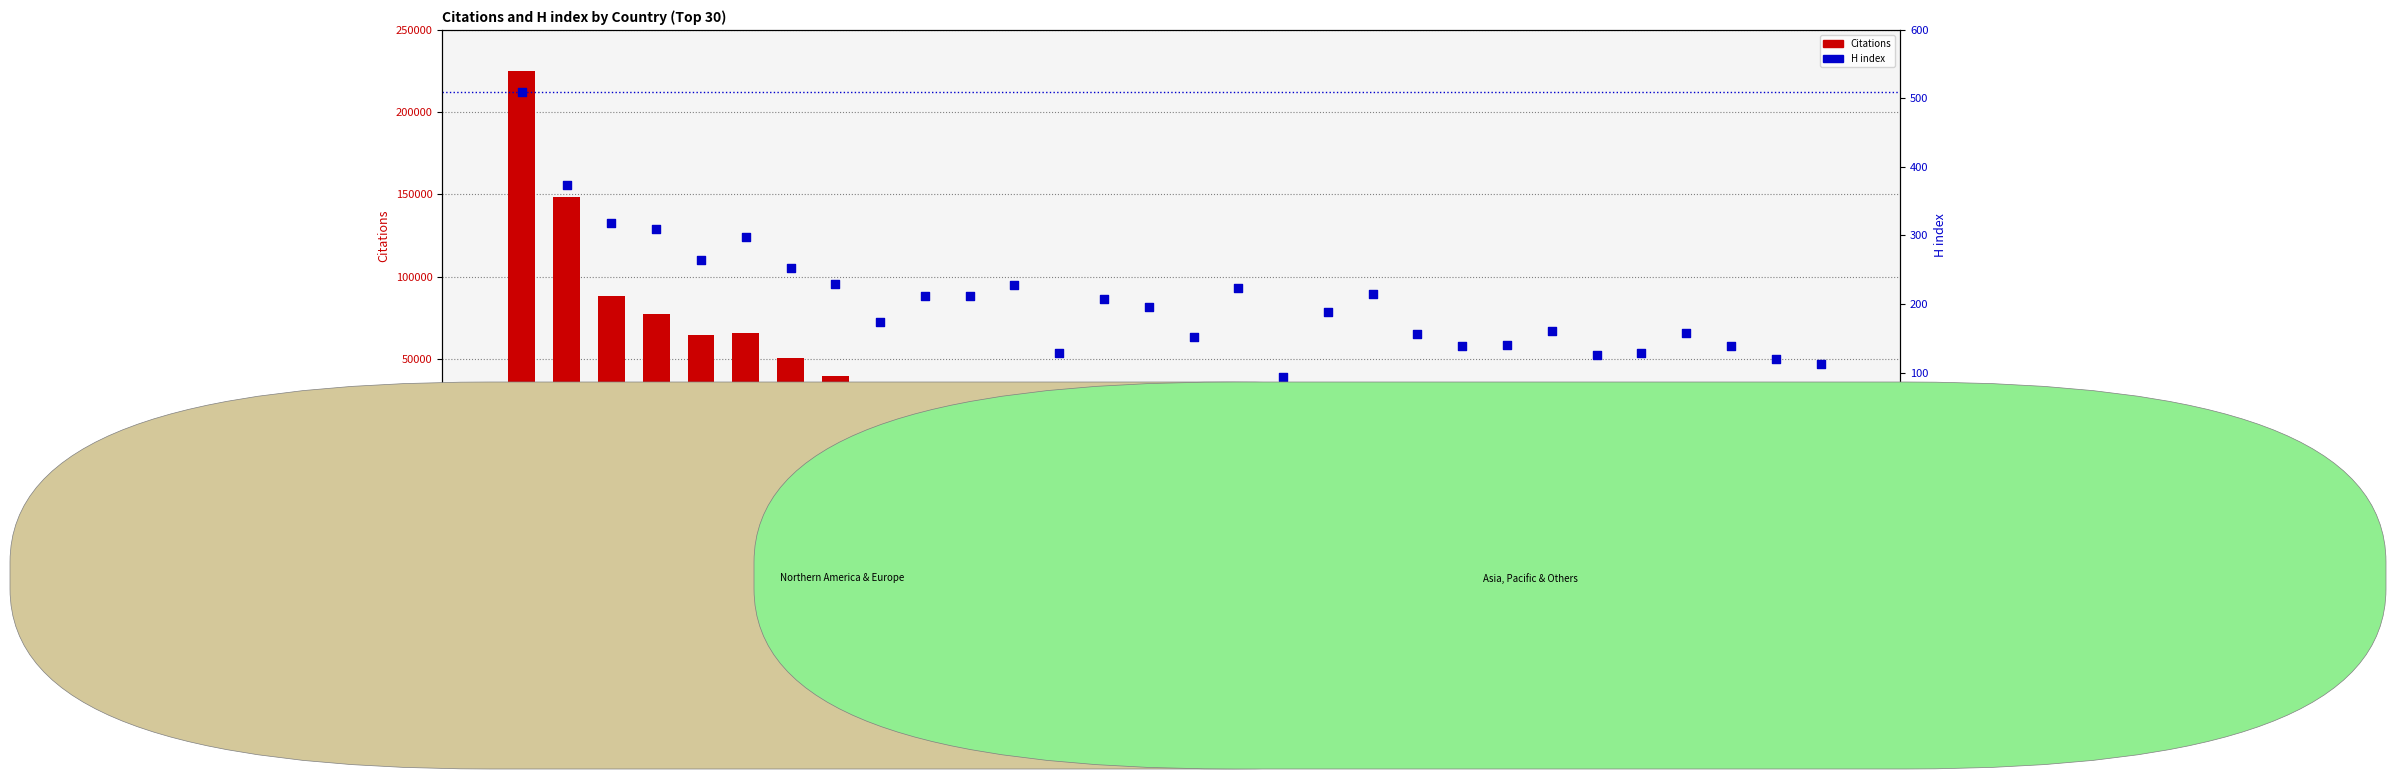

What is the total value across all series at Taiwan?

29127